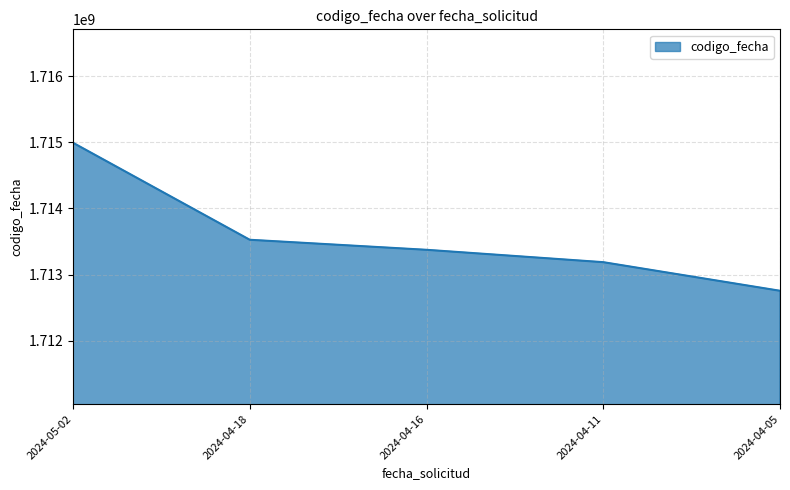

List the labels in order of value, largest first.

2024-05-02, 2024-04-18, 2024-04-16, 2024-04-11, 2024-04-05